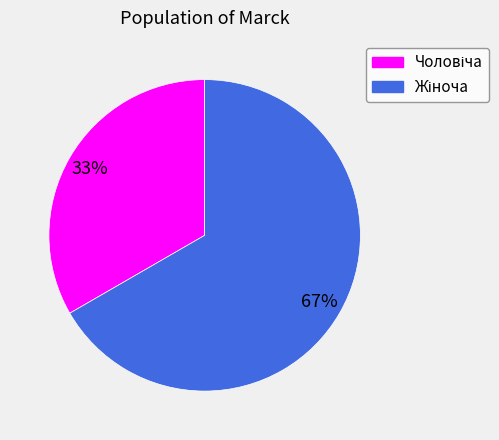

To the nearest percent, what is the average slice percentage?

50%